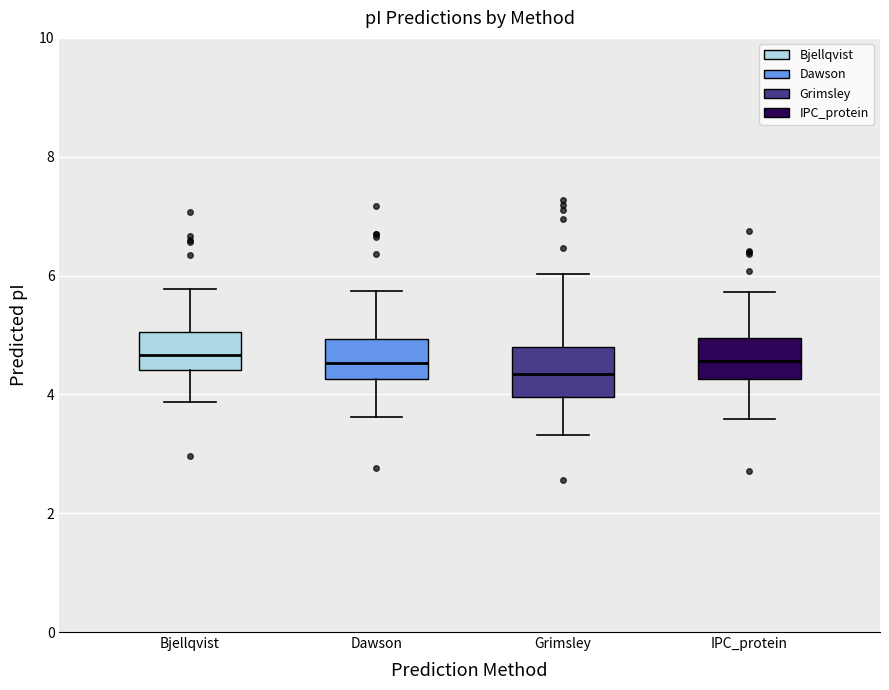

Reading left to right, transcribe this box plot: for each box, give where its median line is, the range the box spans, and where its two whiskers end, as read against the y-axis. The values are not printed on the chart, so give them approximately, as read against the axis.

Bjellqvist: median 4.6, box 4.4 to 5.0, whiskers 3.8 to 5.8
Dawson: median 4.6, box 4.2 to 5.0, whiskers 3.6 to 5.8
Grimsley: median 4.4, box 4.0 to 4.8, whiskers 3.4 to 6.0
IPC_protein: median 4.6, box 4.2 to 5.0, whiskers 3.6 to 5.8